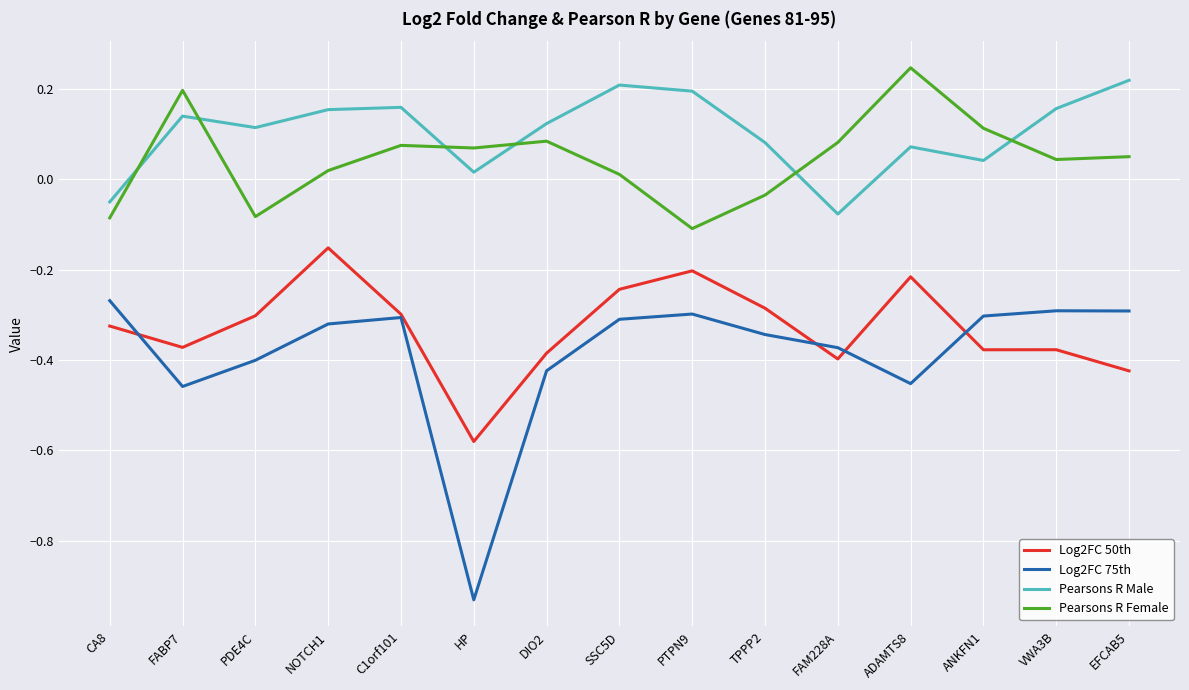

What is the sum of all Log2FC 50th values?

-4.9